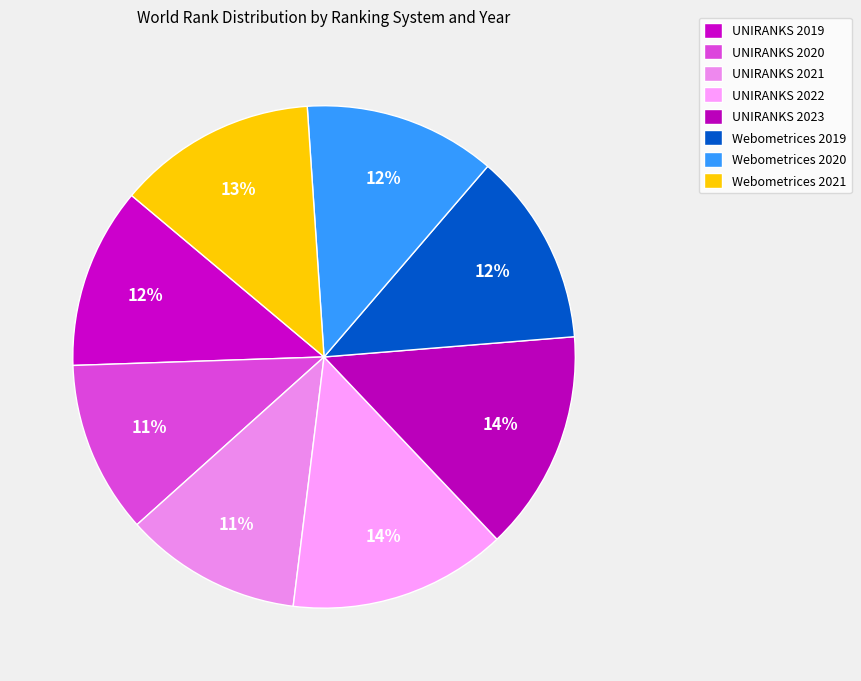

Count the number of slices in the pie.

8